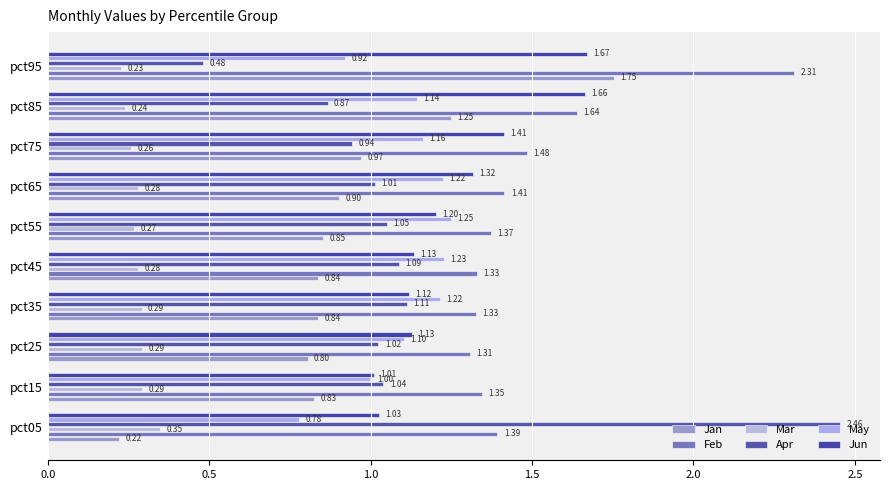

How many distinct data groups are displayed?

6